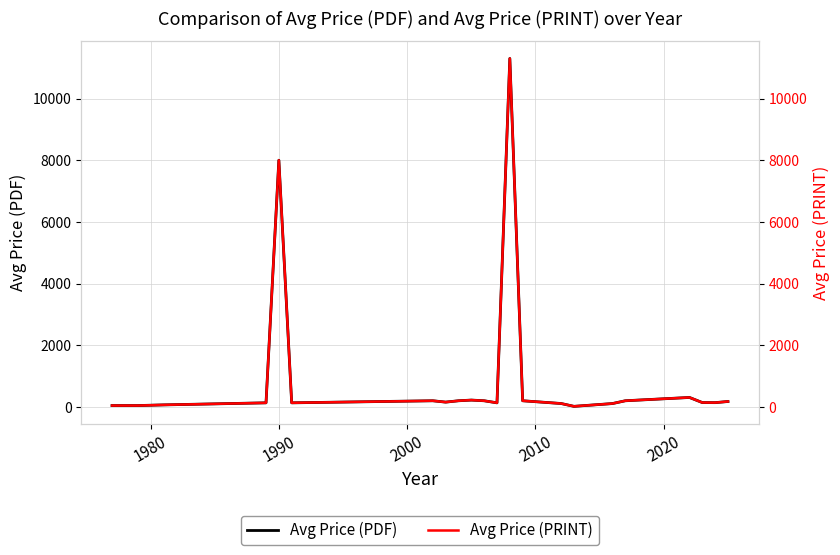

True or false: Avg Price (PRINT) has more than 0 interior local peaks.

True